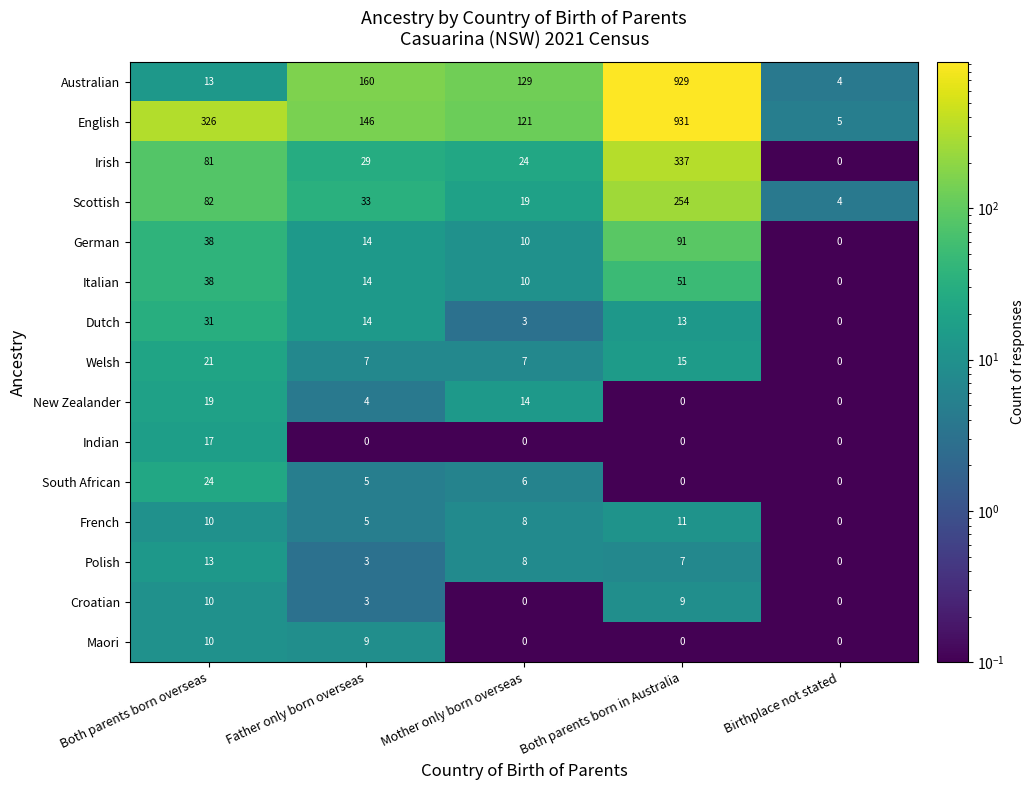

What is the minimum value for English?

5